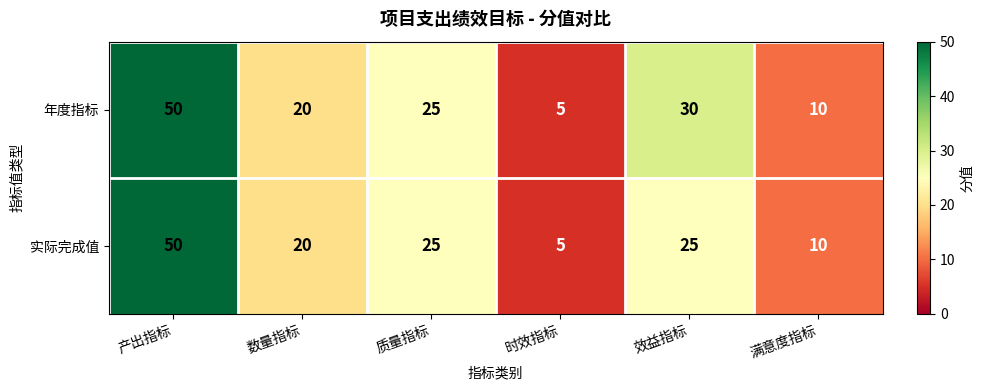

Reading right to left, list all the values displayed in this chart.

年度指标: 满意度指标=10	效益指标=30	时效指标=5	质量指标=25	数量指标=20	产出指标=50
实际完成值: 满意度指标=10	效益指标=25	时效指标=5	质量指标=25	数量指标=20	产出指标=50